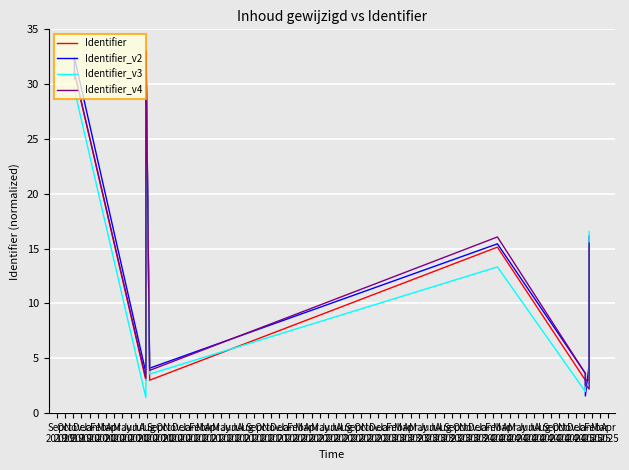

In Identifier_v3, how many points are higher than both neighbors (excluding endpoints)?

3